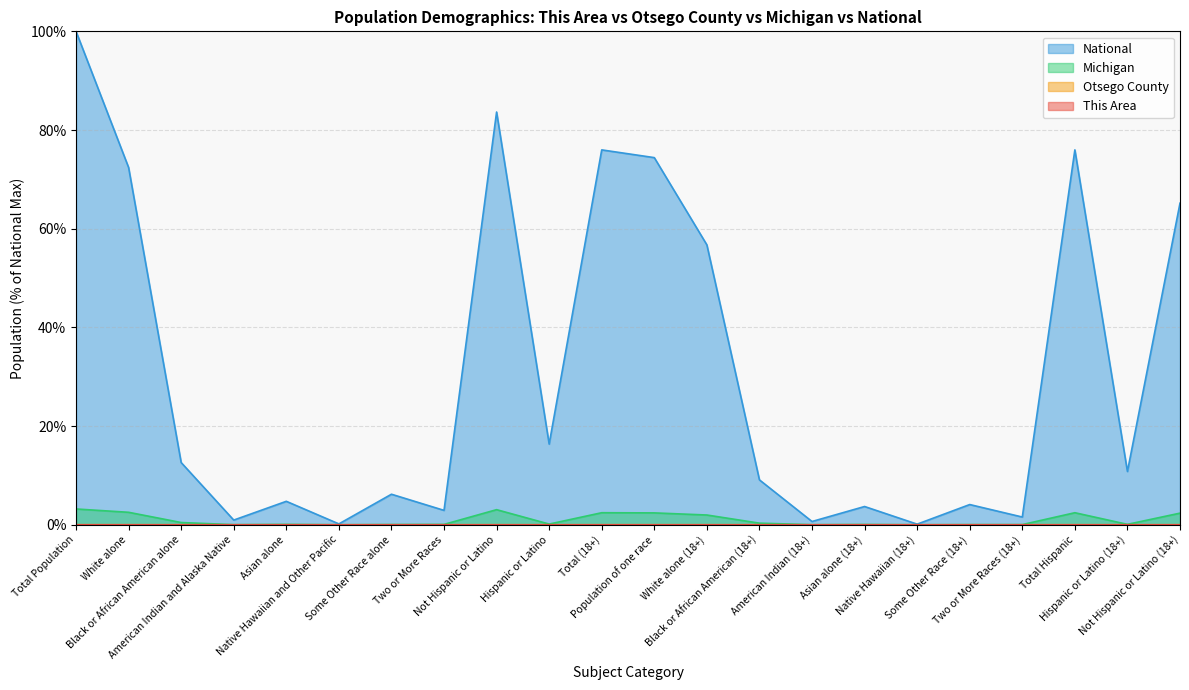

True or false: This Area has a value of 0.0 at Not Hispanic or Latino.

True